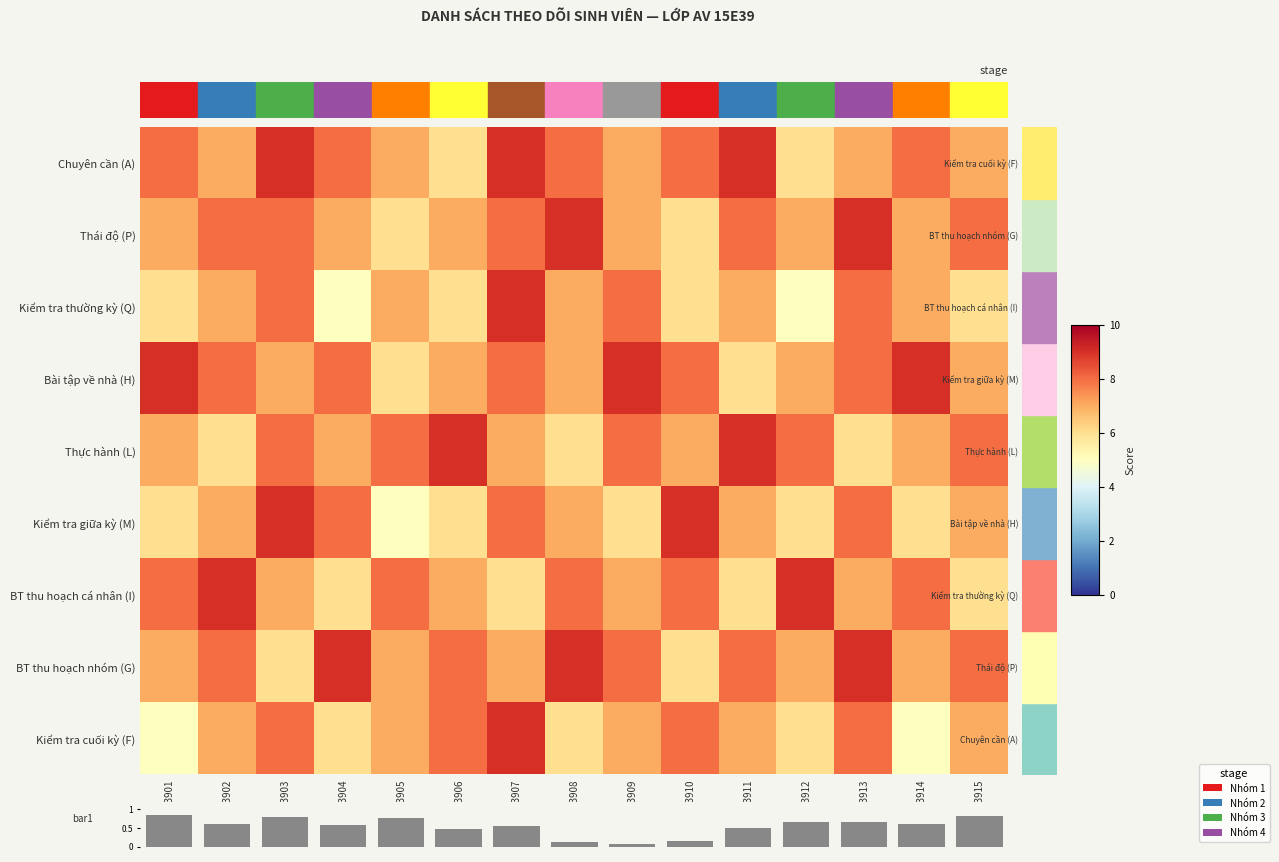

How many series are shown in this chart?

9